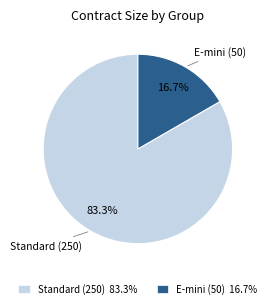

Between Standard (250) 83.3% and E-mini (50) 16.7%, which is larger?

Standard (250) 83.3%